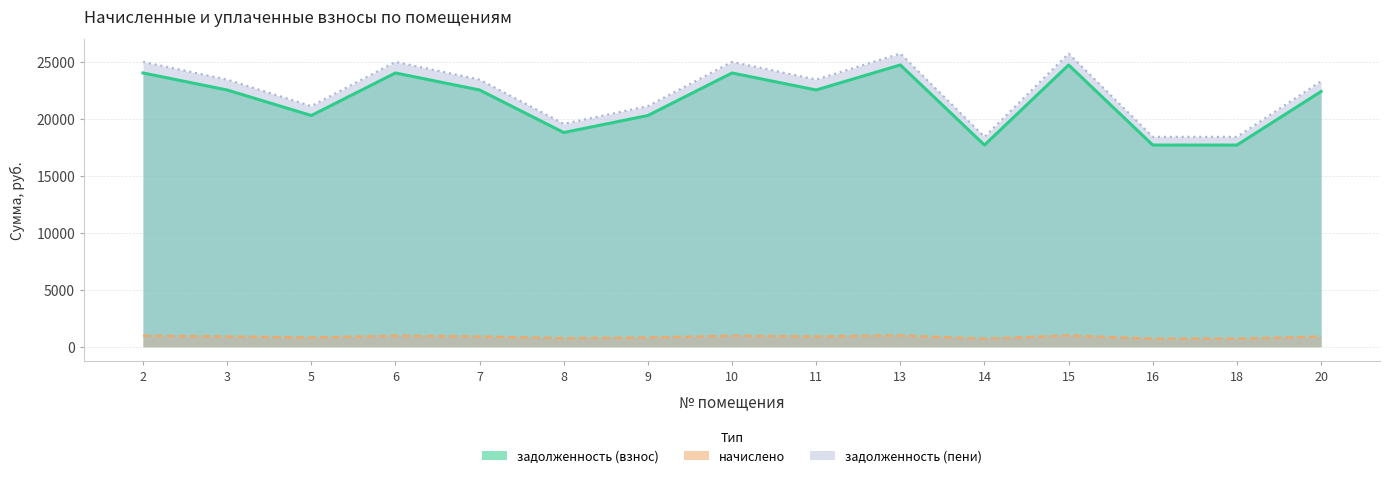

What is the difference between the maximum and minimum values in the начислено series?

284.2